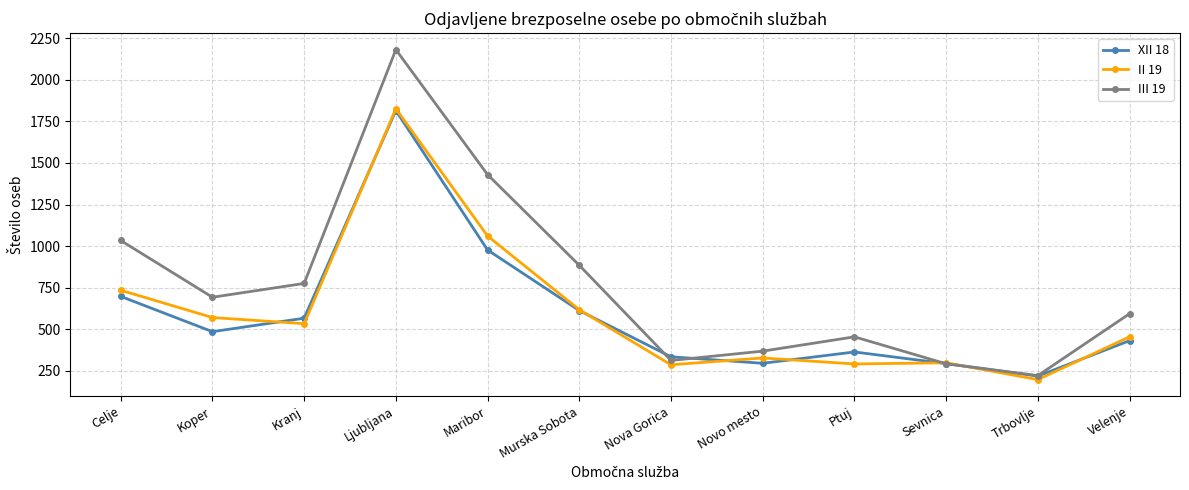

At which label does II 19 reach its peak?

Ljubljana